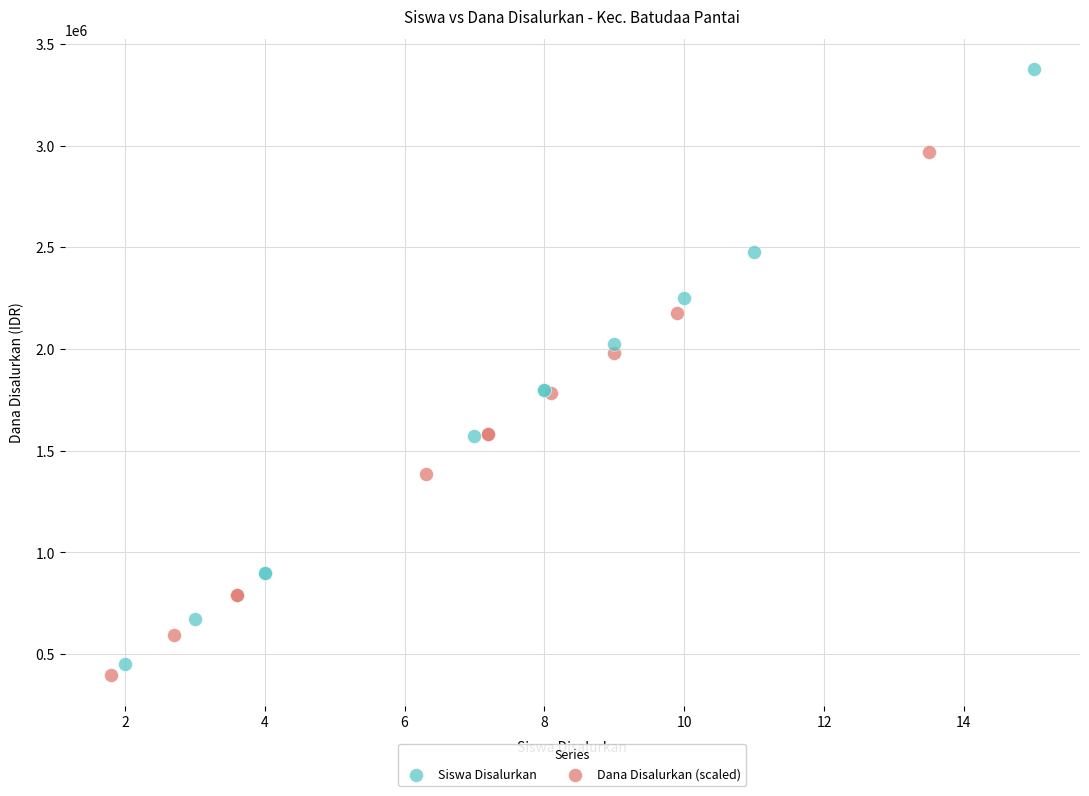

Which series has the largest Y range (max minus min)?

Siswa Disalurkan